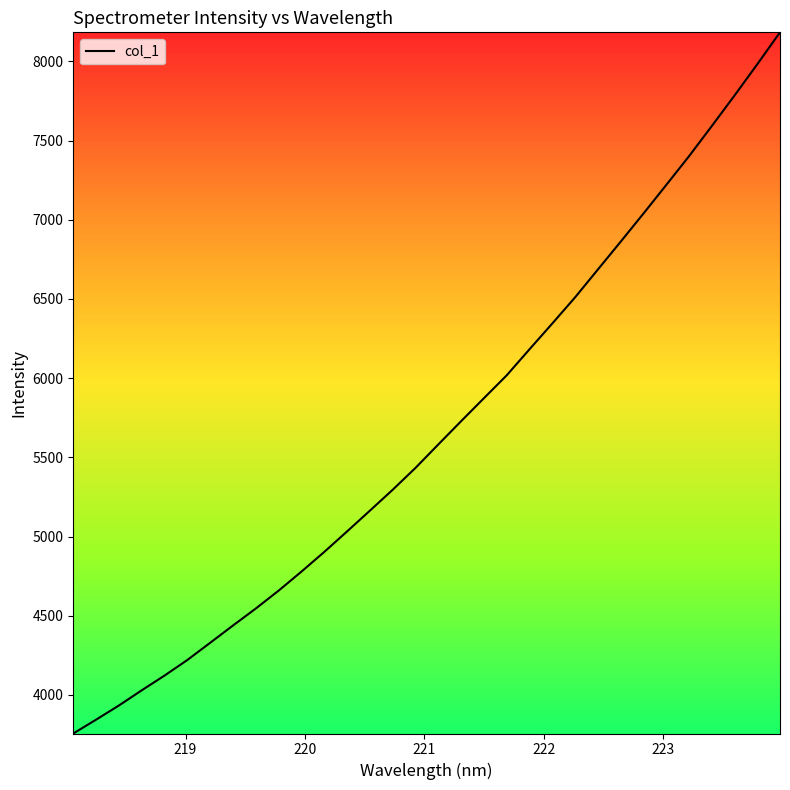

What is the minimum value shown in the chart?

3756.6